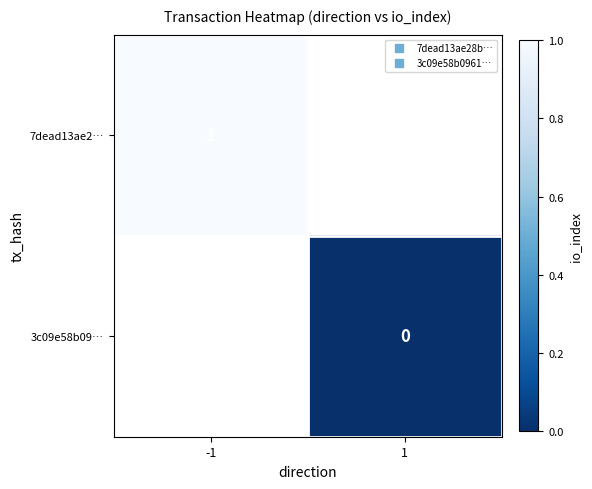

At which label does 3c09e58b09… reach its peak?

-1